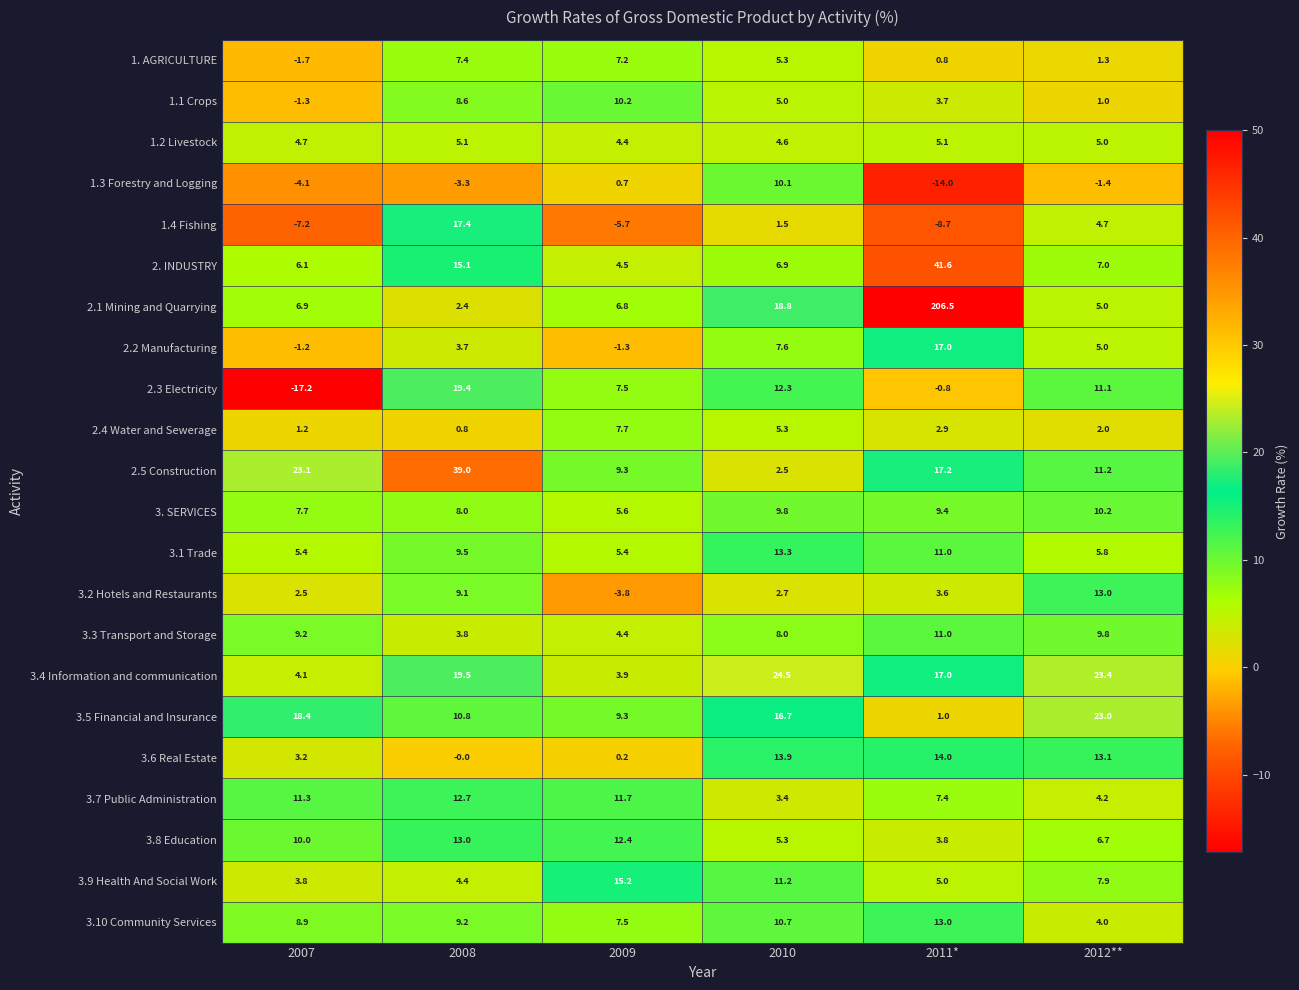

What is the difference between the second highest and second lowest values in the 1.1 Crops series?

7.6